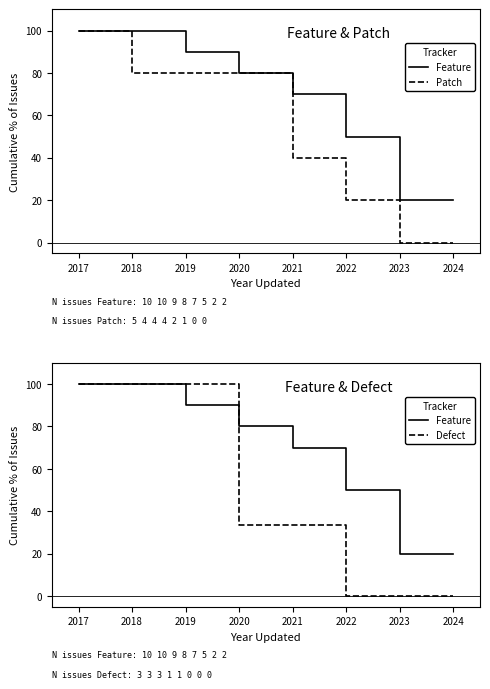

At how many categories does at least one series exceed 18?

8